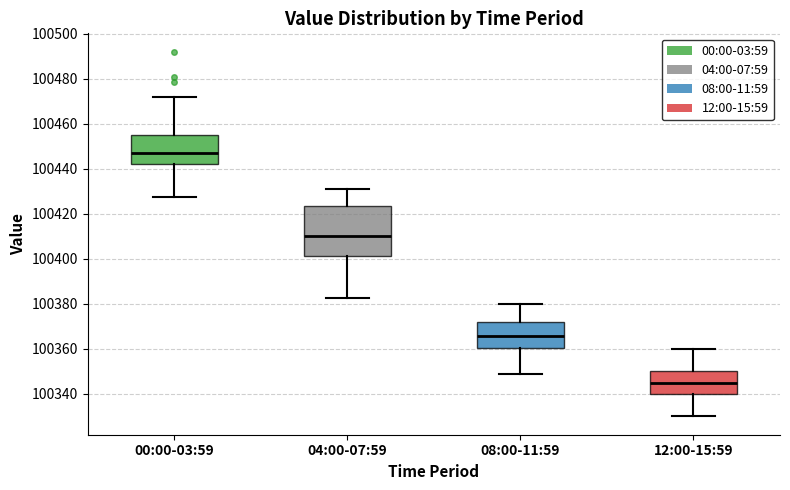

Reading left to right, transcribe this box plot: for each box, give where its median line is, the range the box spans, and where its two whiskers end, as read against the y-axis. The values are not printed on the chart, so give them approximately, as read against the axis.

00:00-03:59: median 100448, box 100442 to 100456, whiskers 100428 to 100472
04:00-07:59: median 100410, box 100402 to 100424, whiskers 100382 to 100432
08:00-11:59: median 100366, box 100360 to 100372, whiskers 100350 to 100380
12:00-15:59: median 100346, box 100340 to 100350, whiskers 100330 to 100360